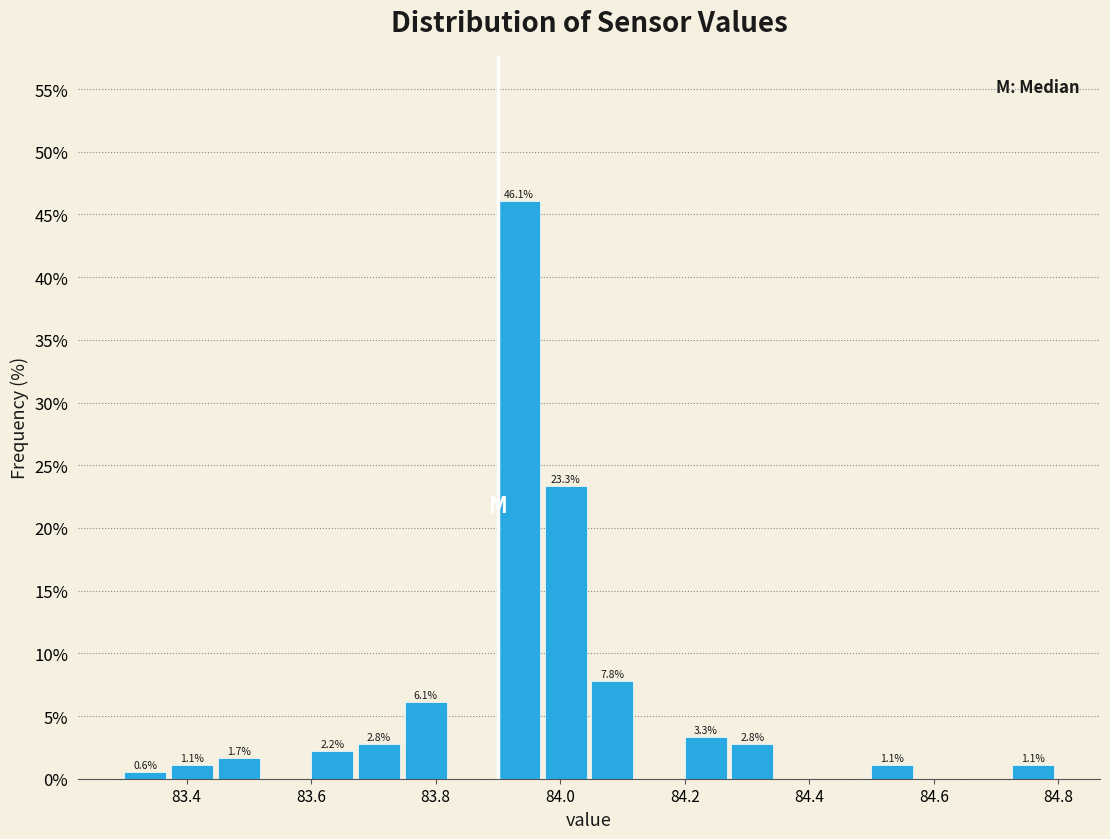

Around what value on the x-axis is the tallest bar? Give the approximate position of its centre, as read against the axis.

83.94